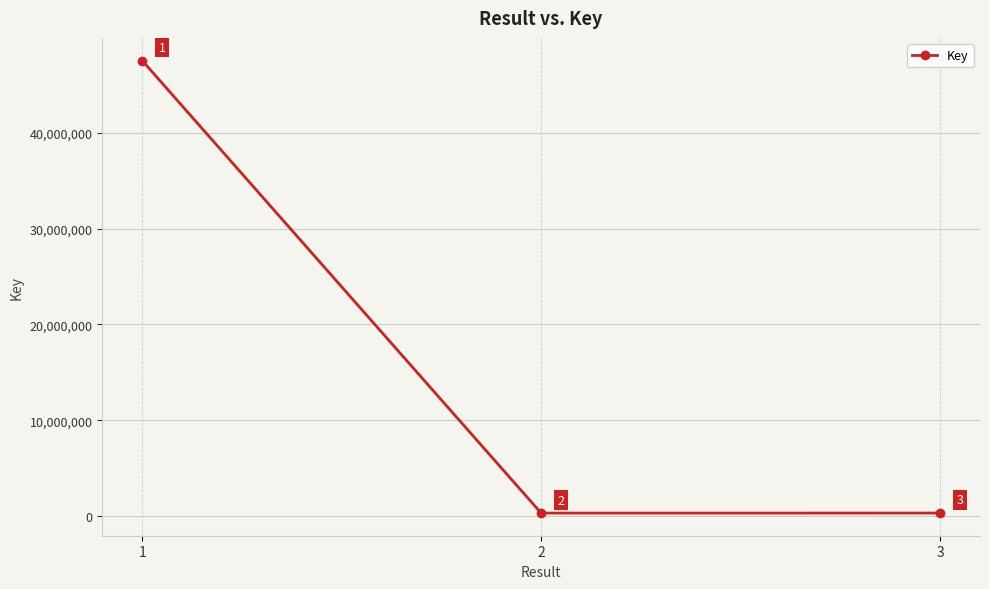

Read the value at 3, to the nearest 100.

331200